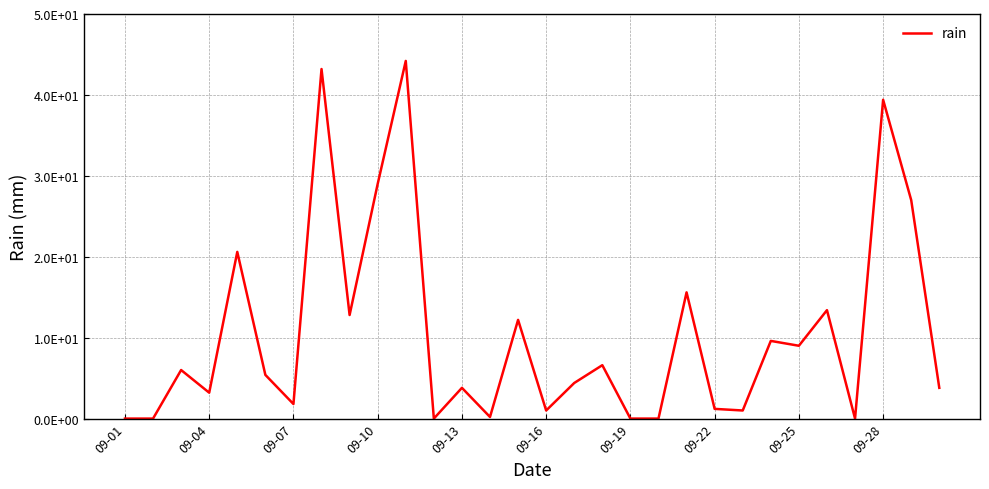

Does the chart have visible grid lines?

Yes